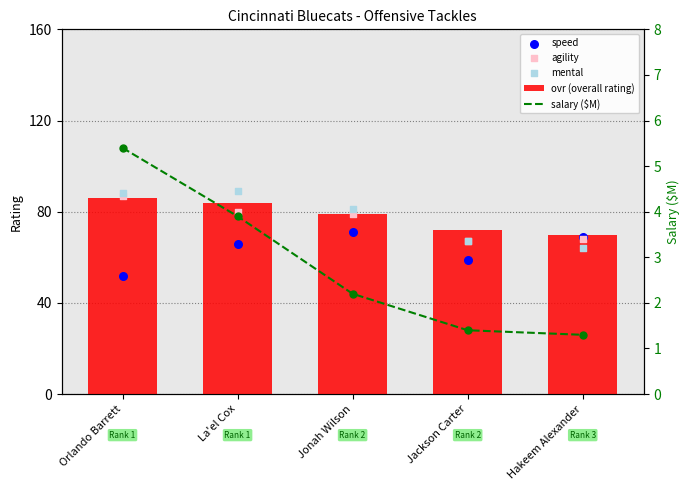

Is the value of mental at La'el Cox greater than the value of ovr (overall rating) at Hakeem Alexander?

Yes